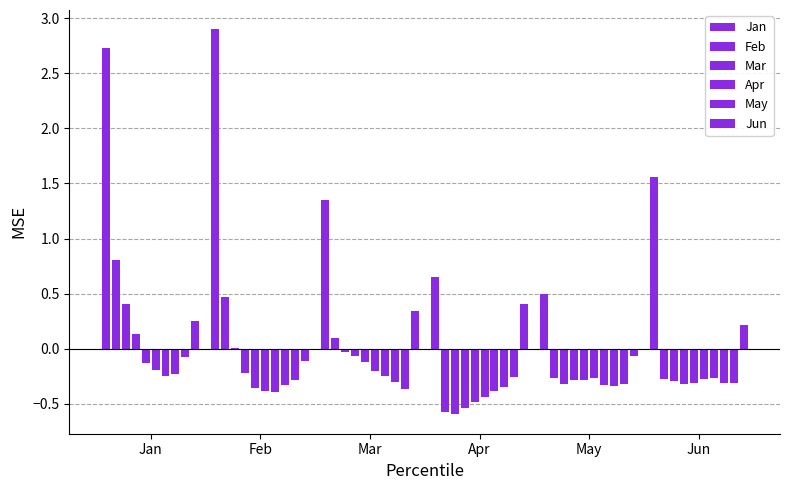

Reading right to left, transcribe all the data shown in this chart.

Jan: 0.3	-0.1	-0.2	-0.2	-0.2	-0.1	0.1	0.4	0.8	2.7
Feb: -0.1	-0.3	-0.3	-0.4	-0.4	-0.4	-0.2	0.0	0.5	2.9
Mar: 0.3	-0.4	-0.3	-0.3	-0.2	-0.1	-0.1	-0.0	0.1	1.3
Apr: 0.4	-0.3	-0.4	-0.4	-0.4	-0.5	-0.5	-0.6	-0.6	0.6
May: -0.1	-0.3	-0.3	-0.3	-0.3	-0.3	-0.3	-0.3	-0.3	0.5
Jun: 0.2	-0.3	-0.3	-0.3	-0.3	-0.3	-0.3	-0.3	-0.3	1.6